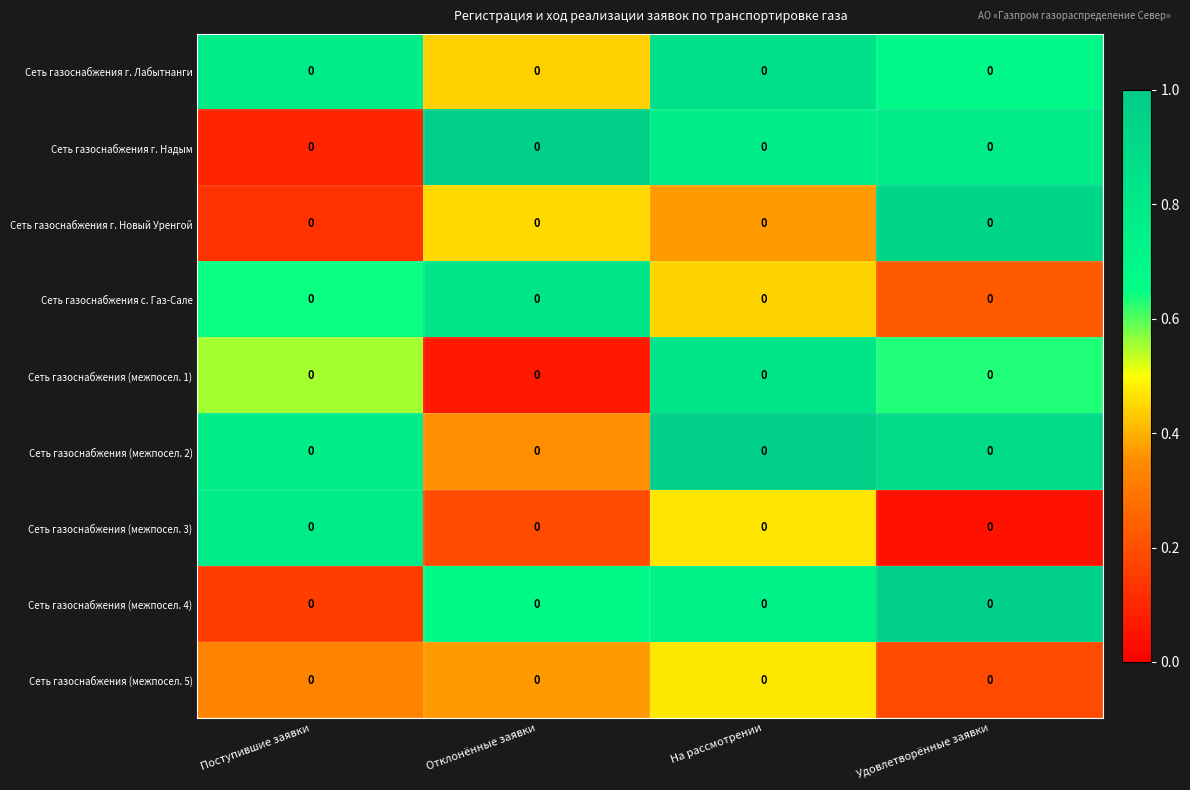

What is the average value of the Сеть газоснабжения (межпосел. 4) series?

0.6